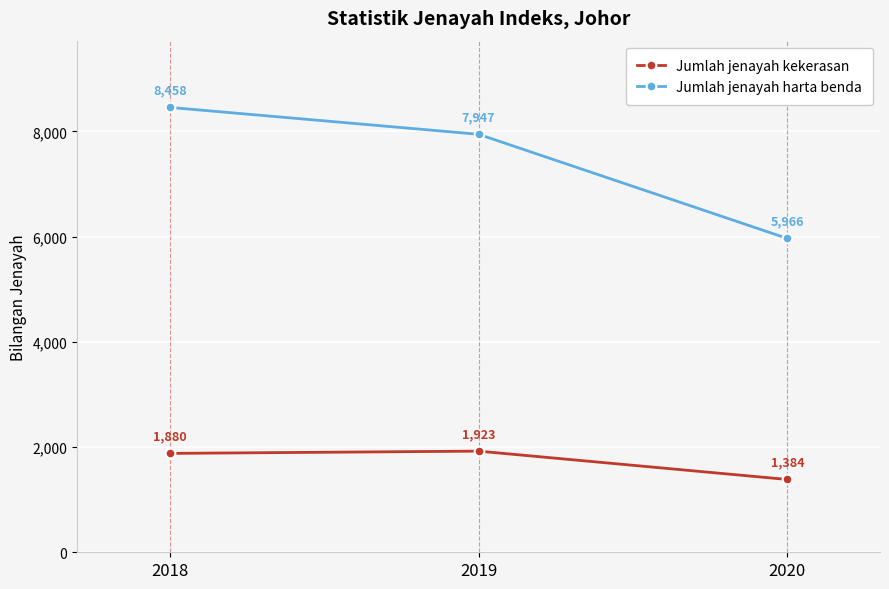

What is the highest value of the Jumlah jenayah harta benda series?

8458